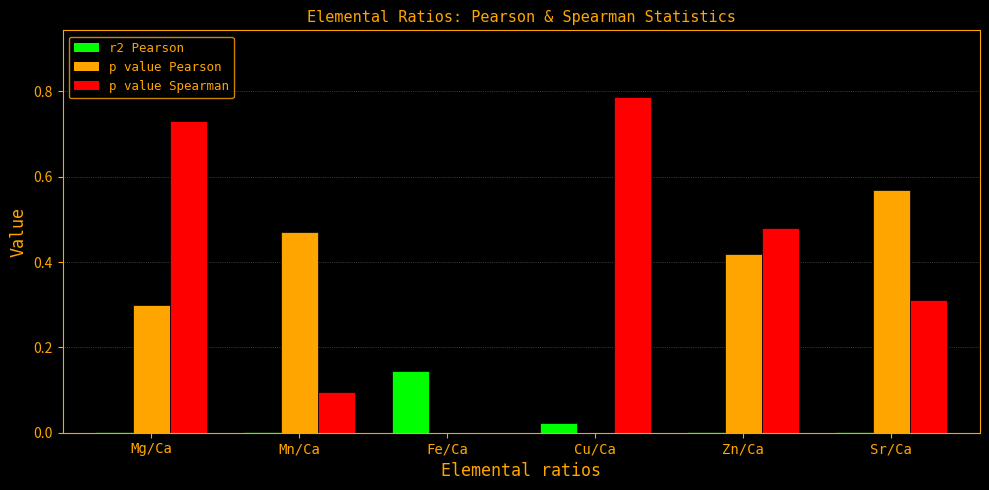

The p value Pearson series shows 0.0 at Fe/Ca. True or false?

True